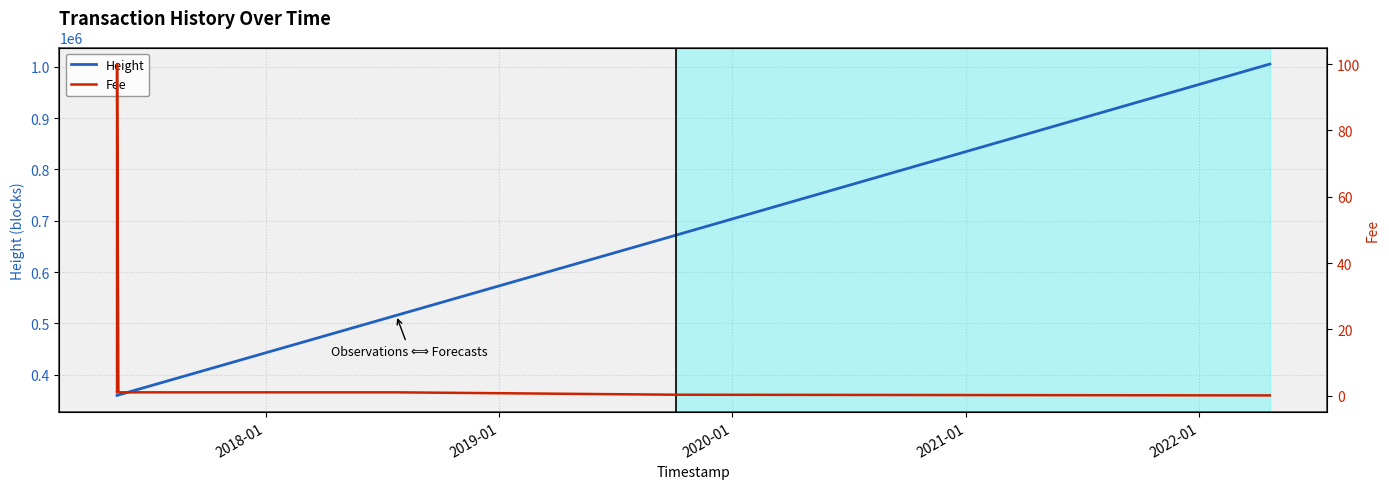

What is the label of the 10th point from the right?

2019-01